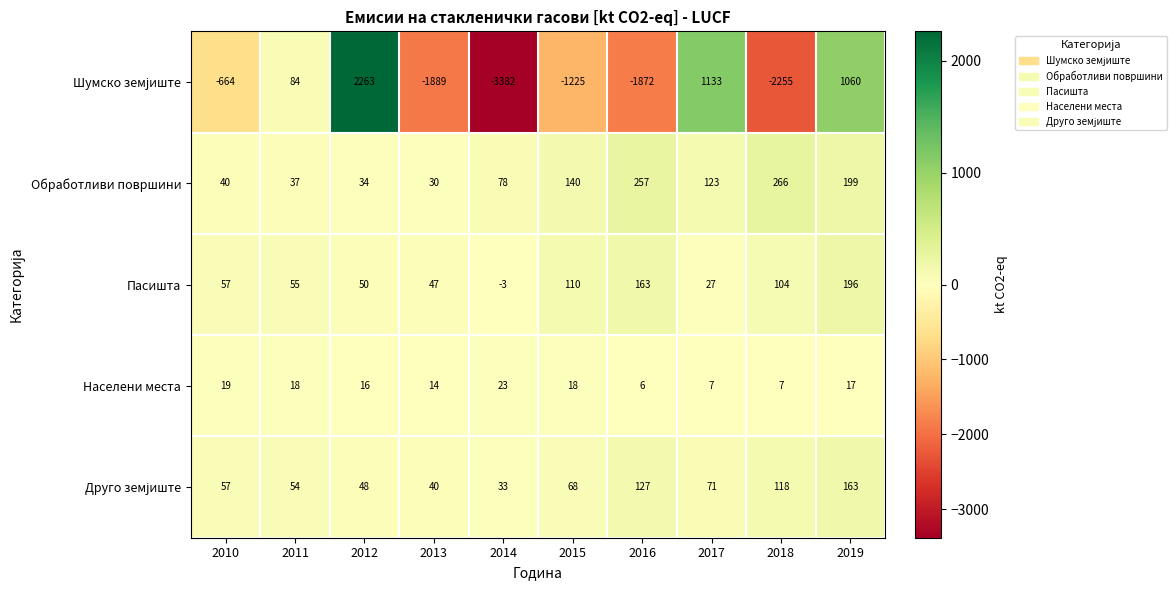

Which label corresponds to the smallest value in the chart?

2014